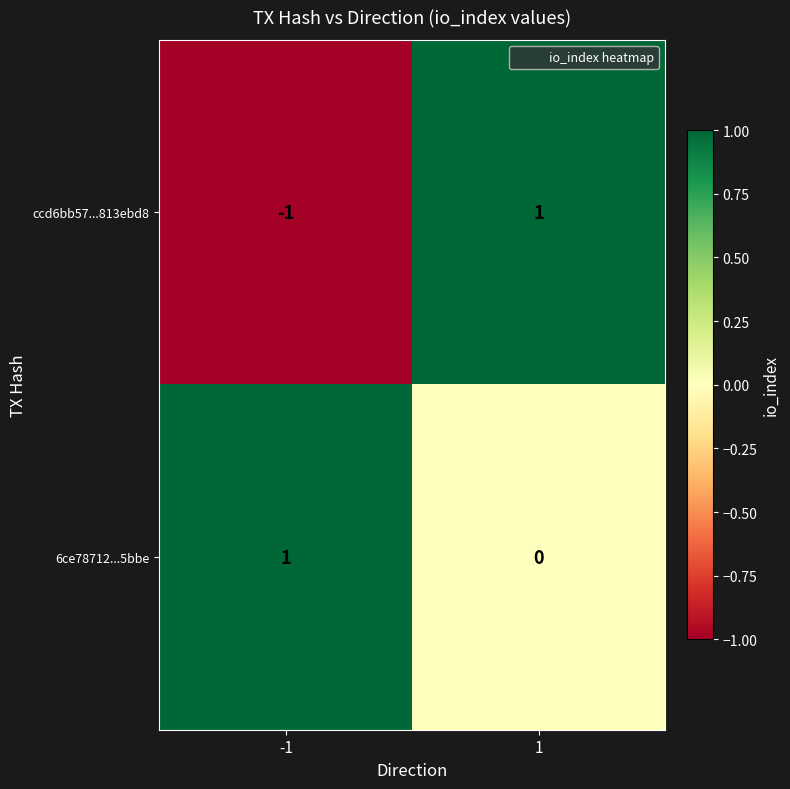

At which category is the sum across all series the highest?

1